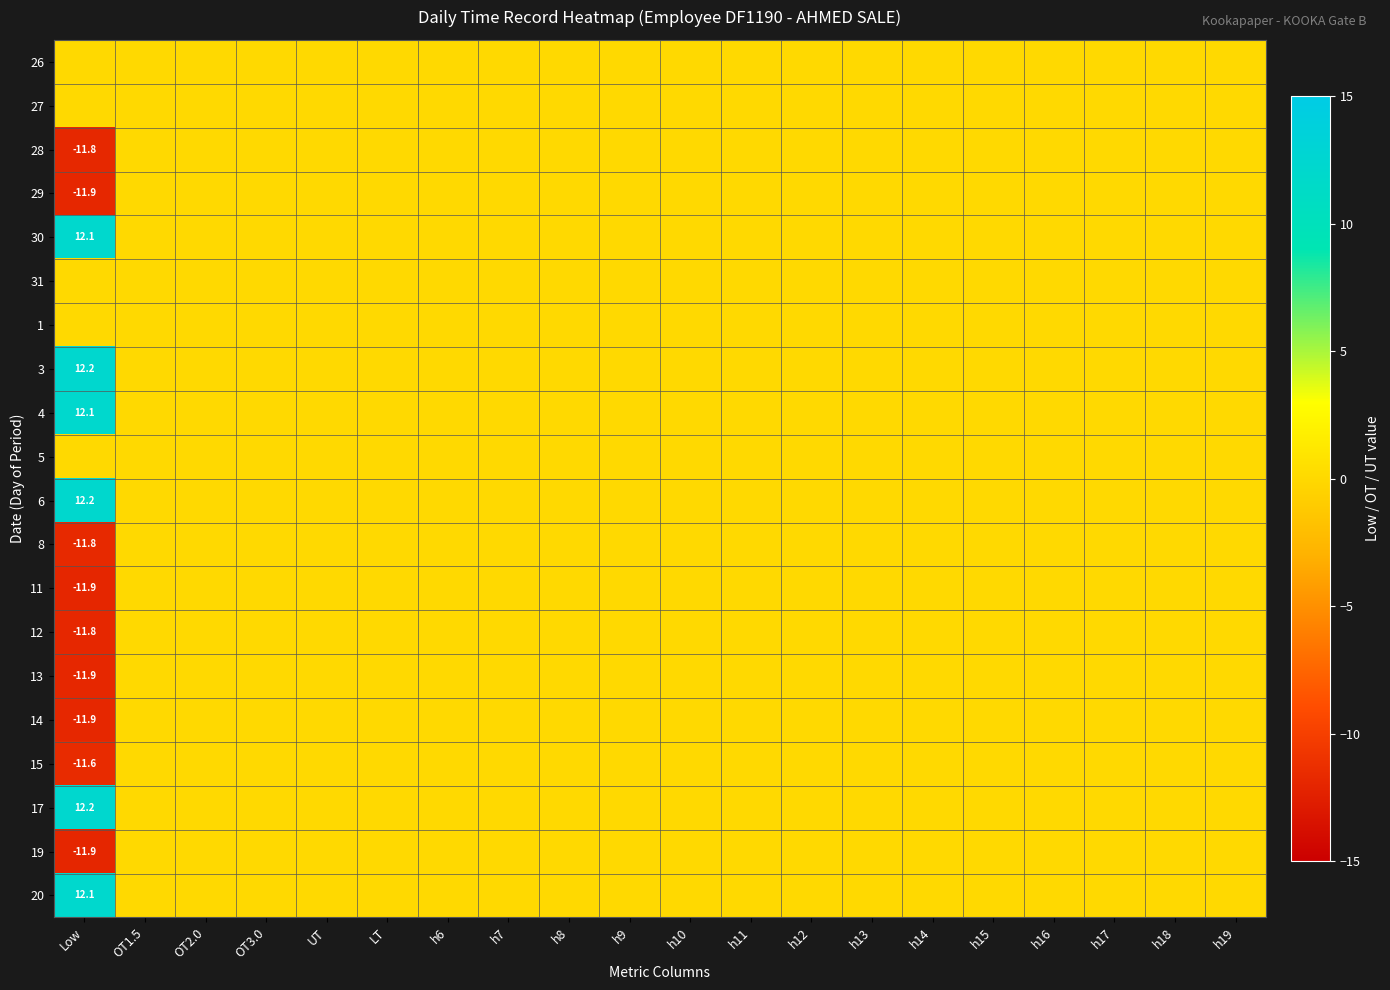

Is it true that 30 equals 12.1 at Low?

True